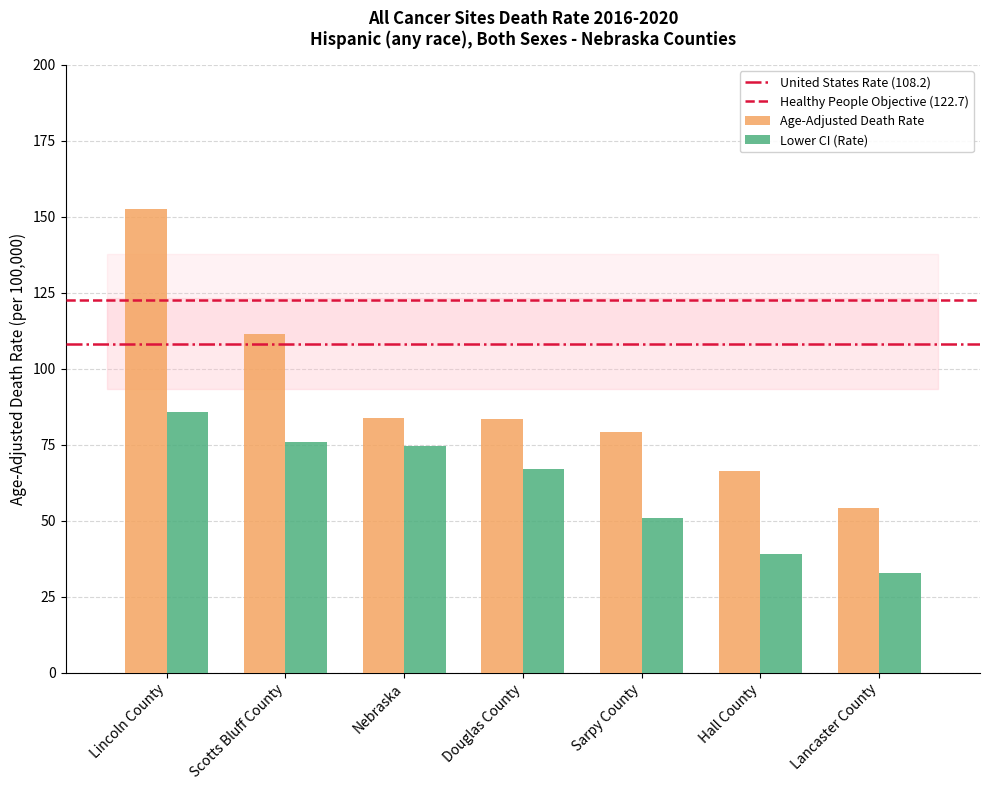

What is the smallest value displayed?

32.8